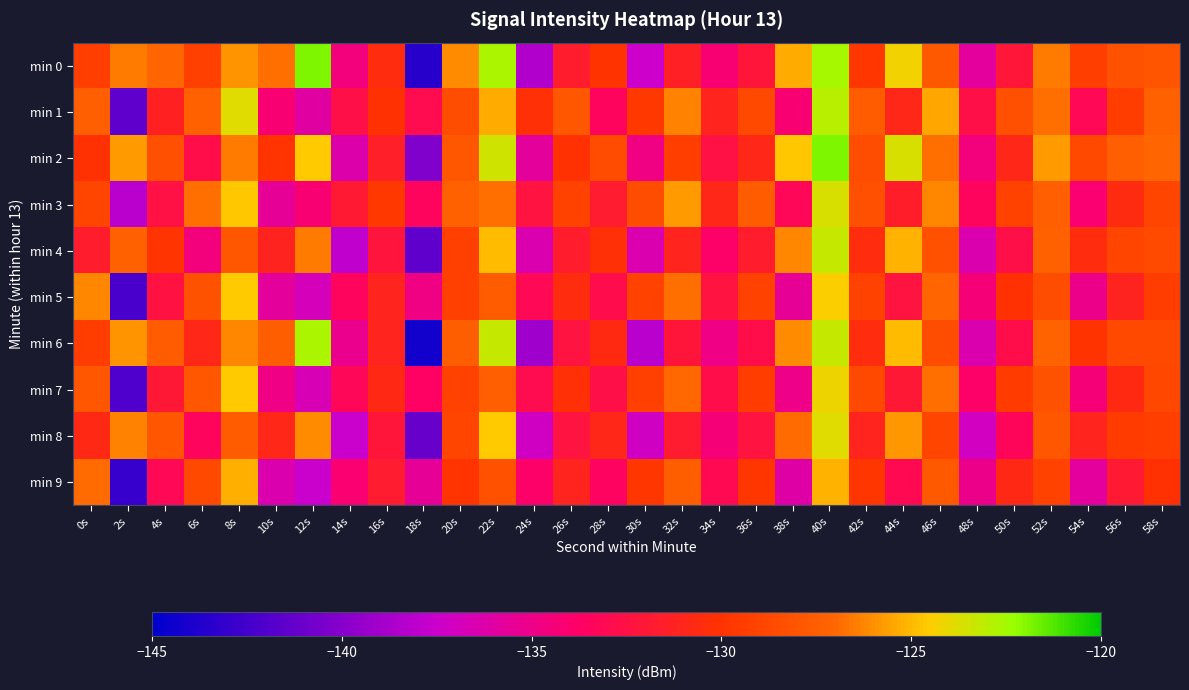

Reading left to right, extract all data points from this chart.

min 0: 0s=-129.4	2s=-126.5	4s=-127.1	6s=-129.3	8s=-125.9	10s=-126.8	12s=-121.9	14s=-134.6	16s=-130.5	18s=-143.5	20s=-126.1	22s=-122.7	24s=-138.4	26s=-131.7	28s=-130.0	30s=-137.5	32s=-131.4	34s=-134.2	36s=-132.1	38s=-125.3	40s=-122.6	42s=-129.8	44s=-124.3	46s=-127.8	48s=-135.7	50s=-132.1	52s=-126.5	54s=-129.3	56s=-128.1	58s=-128.1
min 1: 0s=-127.3	2s=-141.4	4s=-131.3	6s=-127.3	8s=-123.9	10s=-134.2	12s=-135.9	14s=-132.6	16s=-130.1	18s=-133.0	20s=-128.4	22s=-125.3	24s=-130.2	26s=-127.9	28s=-133.4	30s=-129.7	32s=-126.3	34s=-131.1	36s=-128.8	38s=-134.2	40s=-123.0	42s=-127.6	44s=-130.9	46s=-125.5	48s=-132.7	50s=-128.3	52s=-126.8	54s=-133.1	56s=-129.4	58s=-127.2
min 2: 0s=-130.1	2s=-125.7	4s=-128.3	6s=-132.8	8s=-126.5	10s=-129.9	12s=-124.6	14s=-136.2	16s=-131.4	18s=-140.2	20s=-127.9	22s=-123.5	24s=-135.7	26s=-130.1	28s=-128.6	30s=-134.8	32s=-129.3	34s=-132.6	36s=-130.9	38s=-124.7	40s=-121.9	42s=-128.4	44s=-123.7	46s=-126.8	48s=-134.6	50s=-130.9	52s=-125.7	54s=-128.8	56s=-127.3	58s=-127.1
min 3: 0s=-128.9	2s=-138.1	4s=-132.6	6s=-126.8	8s=-124.7	10s=-135.4	12s=-134.2	14s=-131.9	16s=-129.7	18s=-133.4	20s=-127.2	22s=-126.8	24s=-132.3	26s=-129.1	28s=-131.8	30s=-128.4	32s=-125.7	34s=-130.9	36s=-127.6	38s=-133.2	40s=-123.7	42s=-128.3	44s=-131.6	46s=-126.2	48s=-133.4	50s=-129.1	52s=-127.3	54s=-134.1	56s=-130.6	58s=-128.9
min 4: 0s=-131.7	2s=-127.2	4s=-129.9	6s=-134.6	8s=-127.9	10s=-131.2	12s=-126.5	14s=-137.9	16s=-132.2	18s=-141.4	20s=-129.2	22s=-124.9	24s=-136.4	26s=-131.7	28s=-130.2	30s=-136.4	32s=-131.1	34s=-133.8	36s=-131.7	38s=-126.2	40s=-123.2	42s=-130.4	44s=-125.1	46s=-128.2	48s=-136.3	50s=-132.7	52s=-127.2	54s=-130.4	56s=-128.9	58s=-128.7
min 5: 0s=-126.2	2s=-142.2	4s=-132.4	6s=-128.1	8s=-124.6	10s=-135.7	12s=-136.9	14s=-133.4	16s=-131.1	18s=-134.8	20s=-129.2	22s=-127.6	24s=-133.1	26s=-130.4	28s=-132.9	30s=-129.1	32s=-126.8	34s=-132.3	36s=-129.1	38s=-135.4	40s=-124.5	42s=-129.1	44s=-132.3	46s=-127.1	48s=-134.4	50s=-130.1	52s=-128.4	54s=-135.1	56s=-131.2	58s=-129.4
min 6: 0s=-129.4	2s=-125.9	4s=-127.7	6s=-130.9	8s=-126.2	10s=-127.5	12s=-122.7	14s=-135.2	16s=-131.1	18s=-144.2	20s=-127.5	22s=-123.2	24s=-139.1	26s=-132.3	28s=-130.7	30s=-138.1	32s=-132.1	34s=-134.9	36s=-132.8	38s=-126.1	40s=-123.3	42s=-130.4	44s=-124.9	46s=-128.4	48s=-136.4	50s=-132.7	52s=-127.2	54s=-130.0	56s=-128.8	58s=-128.8
min 7: 0s=-128.0	2s=-142.1	4s=-131.9	6s=-128.0	8s=-124.5	10s=-134.8	12s=-136.6	14s=-133.3	16s=-130.8	18s=-133.6	20s=-129.1	22s=-127.3	24s=-132.9	26s=-130.2	28s=-132.6	30s=-129.2	32s=-127.0	34s=-132.8	36s=-129.4	38s=-135.0	40s=-124.1	42s=-128.8	44s=-132.0	46s=-126.8	48s=-133.8	50s=-129.5	52s=-128.1	54s=-134.4	56s=-130.7	58s=-128.8
min 8: 0s=-130.8	2s=-126.3	4s=-128.0	6s=-133.4	8s=-127.5	10s=-130.9	12s=-126.1	14s=-137.6	16s=-132.1	18s=-141.1	20s=-128.9	22s=-124.5	24s=-137.1	26s=-132.3	28s=-130.9	30s=-137.1	32s=-131.8	34s=-134.4	36s=-132.3	38s=-126.9	40s=-123.9	42s=-131.1	44s=-125.8	46s=-128.9	48s=-137.0	50s=-133.3	52s=-127.9	54s=-131.1	56s=-129.6	58s=-129.3
min 9: 0s=-126.9	2s=-142.9	4s=-133.1	6s=-128.8	8s=-125.2	10s=-136.3	12s=-137.6	14s=-134.1	16s=-131.8	18s=-135.4	20s=-129.9	22s=-128.2	24s=-133.8	26s=-131.1	28s=-133.5	30s=-129.8	32s=-127.4	34s=-133.0	36s=-129.8	38s=-136.1	40s=-125.1	42s=-129.8	44s=-133.0	46s=-127.8	48s=-135.1	50s=-130.8	52s=-129.1	54s=-135.8	56s=-131.9	58s=-130.1